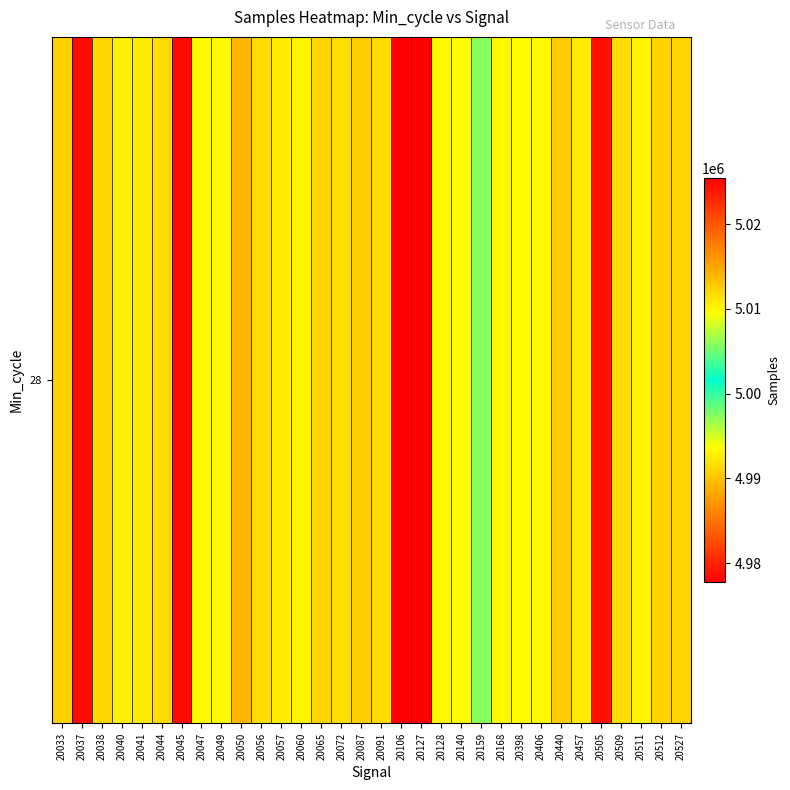

What is the sum of the values at 20057 and 20511?

9985481